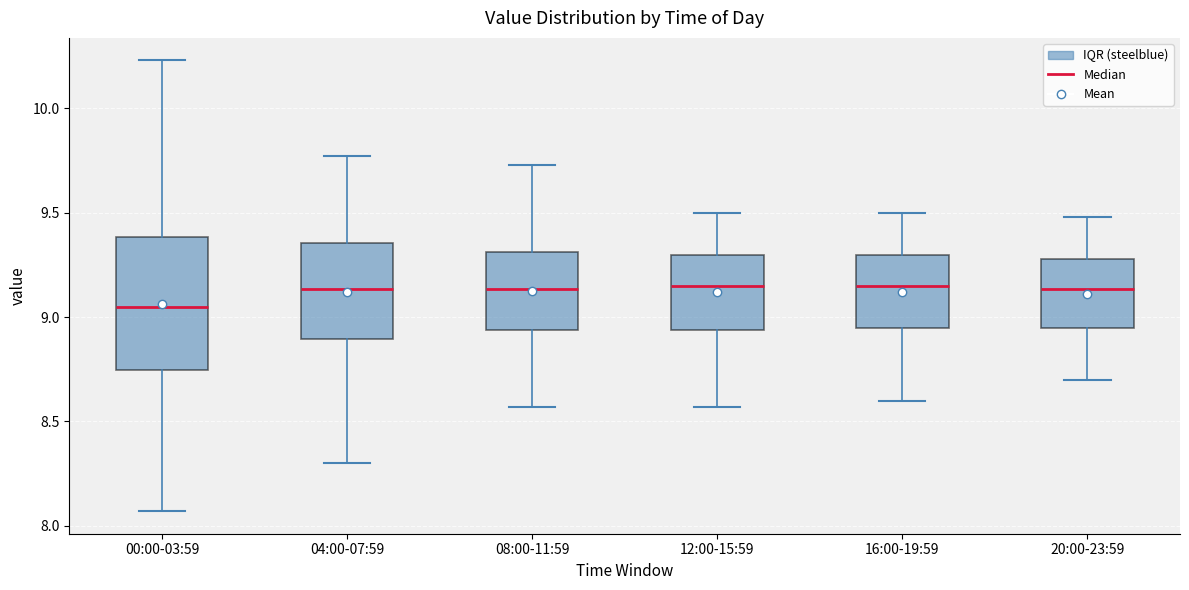

Reading left to right, transcribe this box plot: for each box, give where its median line is, the range the box spans, and where its two whiskers end, as read against the y-axis. The values are not printed on the chart, so give them approximately, as read against the axis.

00:00-03:59: median 9.05, box 8.75 to 9.40, whiskers 8.05 to 10.25
04:00-07:59: median 9.15, box 8.90 to 9.35, whiskers 8.30 to 9.75
08:00-11:59: median 9.15, box 8.95 to 9.30, whiskers 8.55 to 9.75
12:00-15:59: median 9.15, box 8.95 to 9.30, whiskers 8.55 to 9.50
16:00-19:59: median 9.15, box 8.95 to 9.30, whiskers 8.60 to 9.50
20:00-23:59: median 9.15, box 8.95 to 9.30, whiskers 8.70 to 9.50